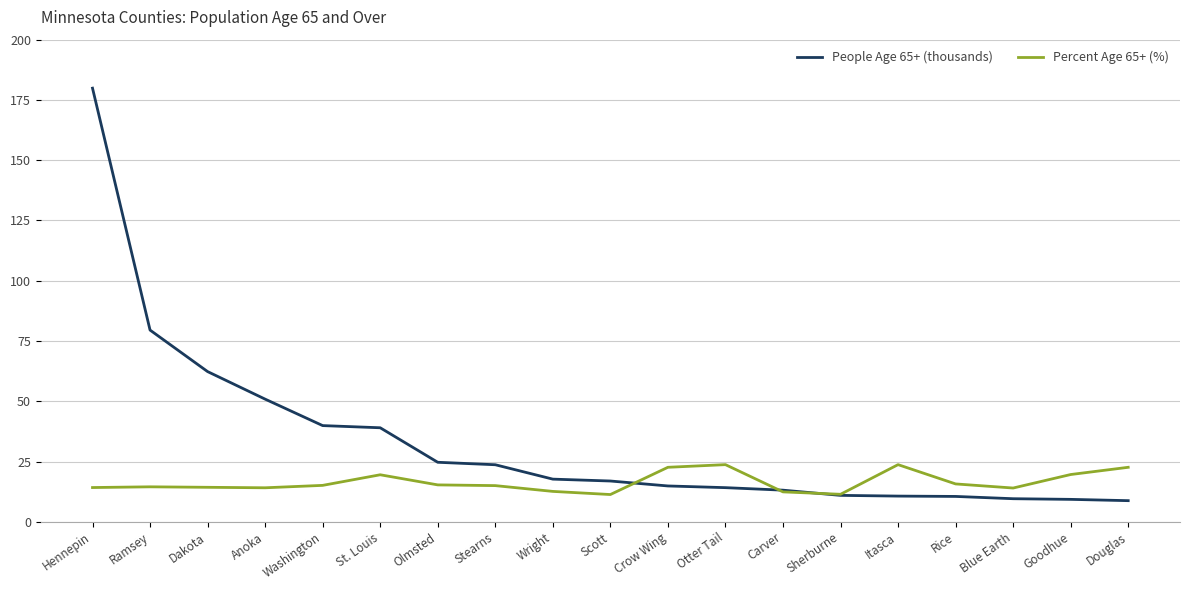

What is the smallest value displayed?

8.8